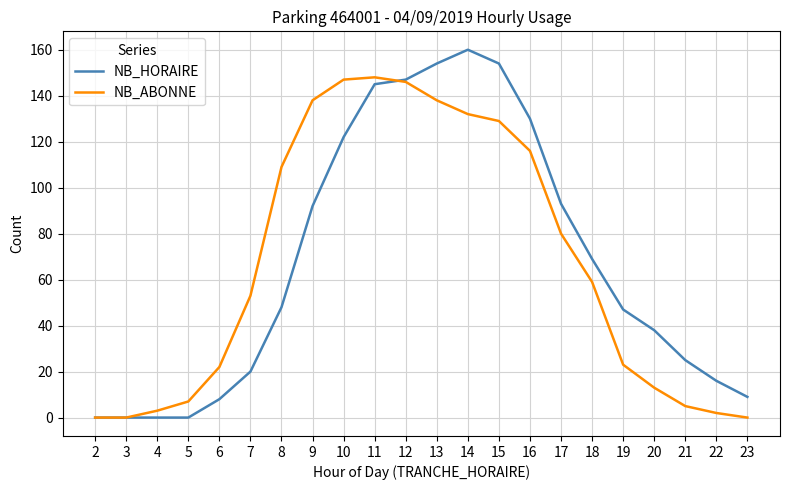

Reading left to right, what are all the values shown in this chart?

NB_HORAIRE: 2=0	3=0	4=0	5=0	6=8	7=20	8=48	9=92	10=122	11=145	12=147	13=154	14=160	15=154	16=130	17=93	18=69	19=47	20=38	21=25	22=16	23=9
NB_ABONNE: 2=0	3=0	4=3	5=7	6=22	7=53	8=109	9=138	10=147	11=148	12=146	13=138	14=132	15=129	16=116	17=80	18=59	19=23	20=13	21=5	22=2	23=0